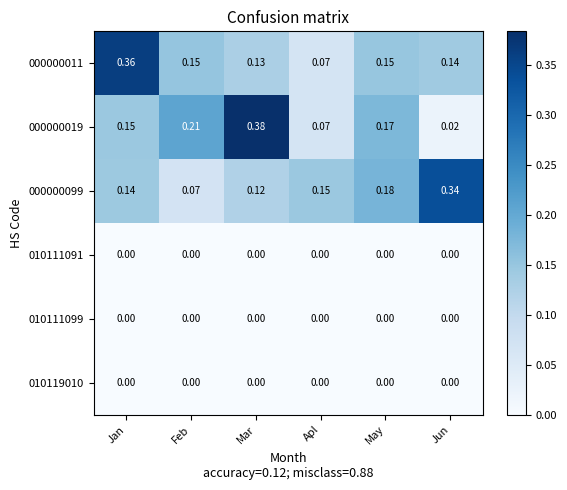

At which category is the sum across all series the highest?

Jan